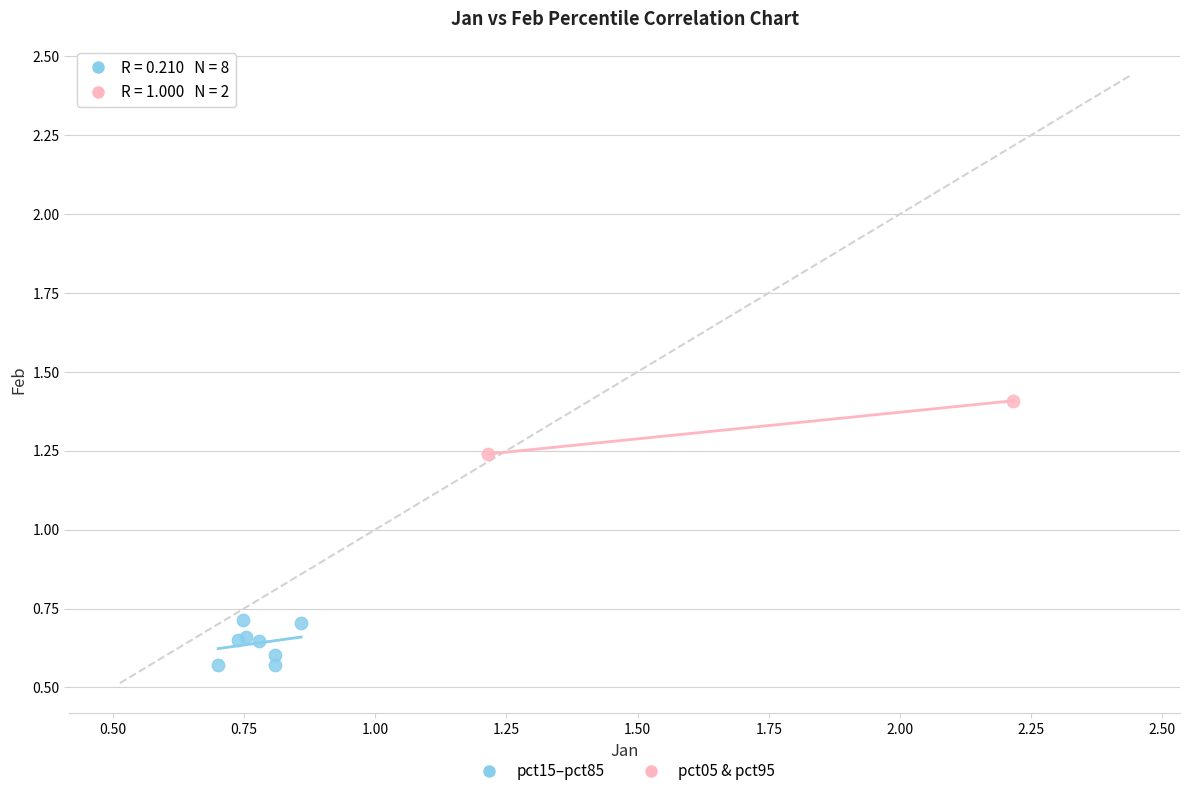

What are all the series names shown in the legend?

pct15–pct85, pct05 & pct95